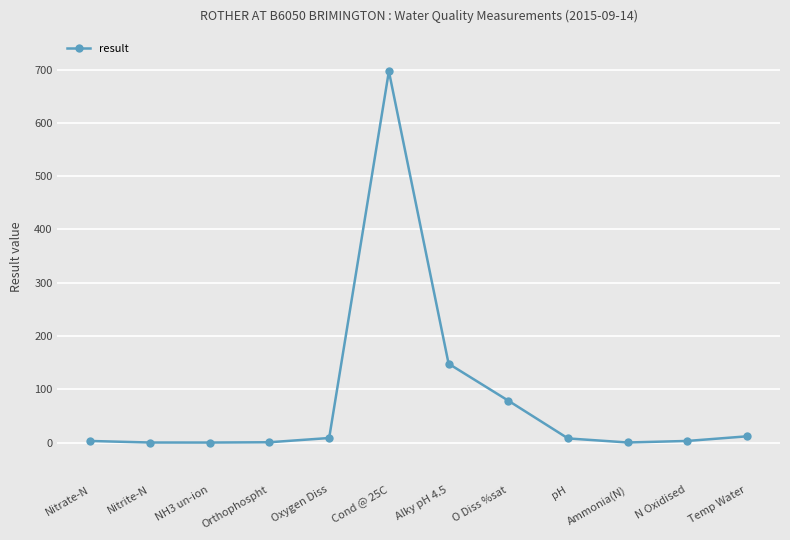

Is it true that the value at Alky pH 4.5 is 148.0?

True